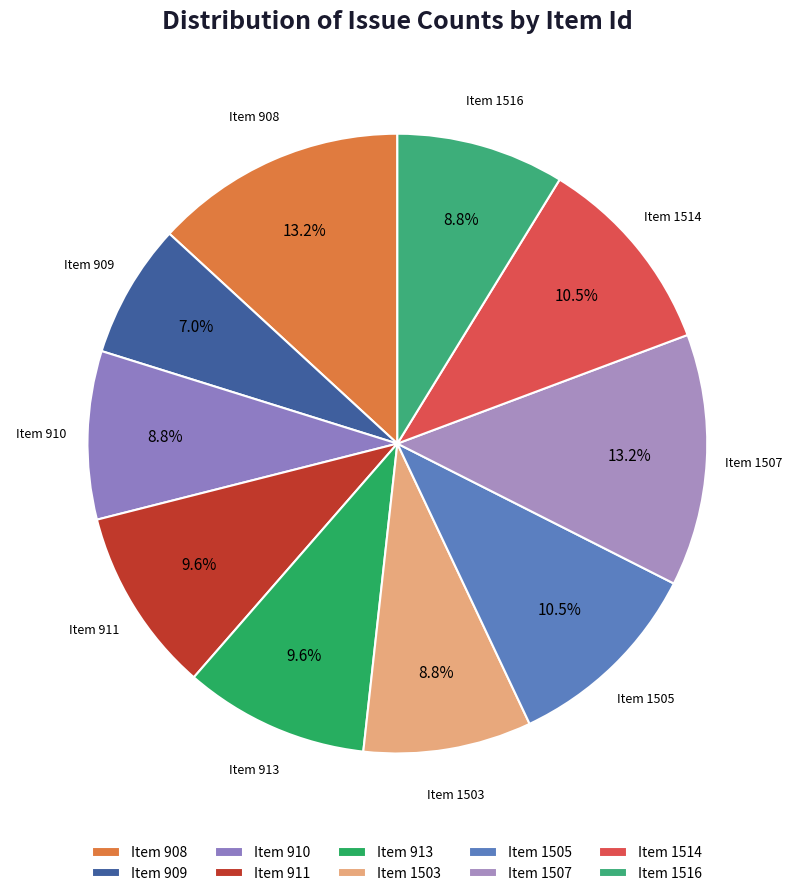

Count the number of slices in the pie.

10